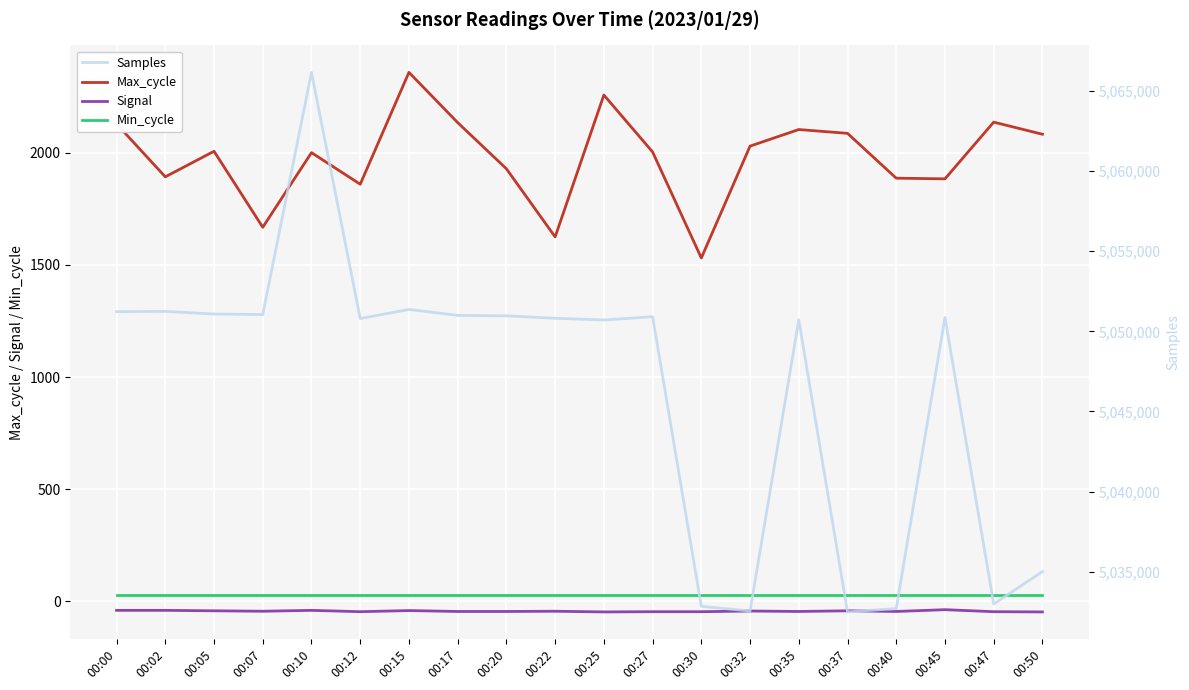

True or false: Min_cycle has more than 1 interior local peaks.

False